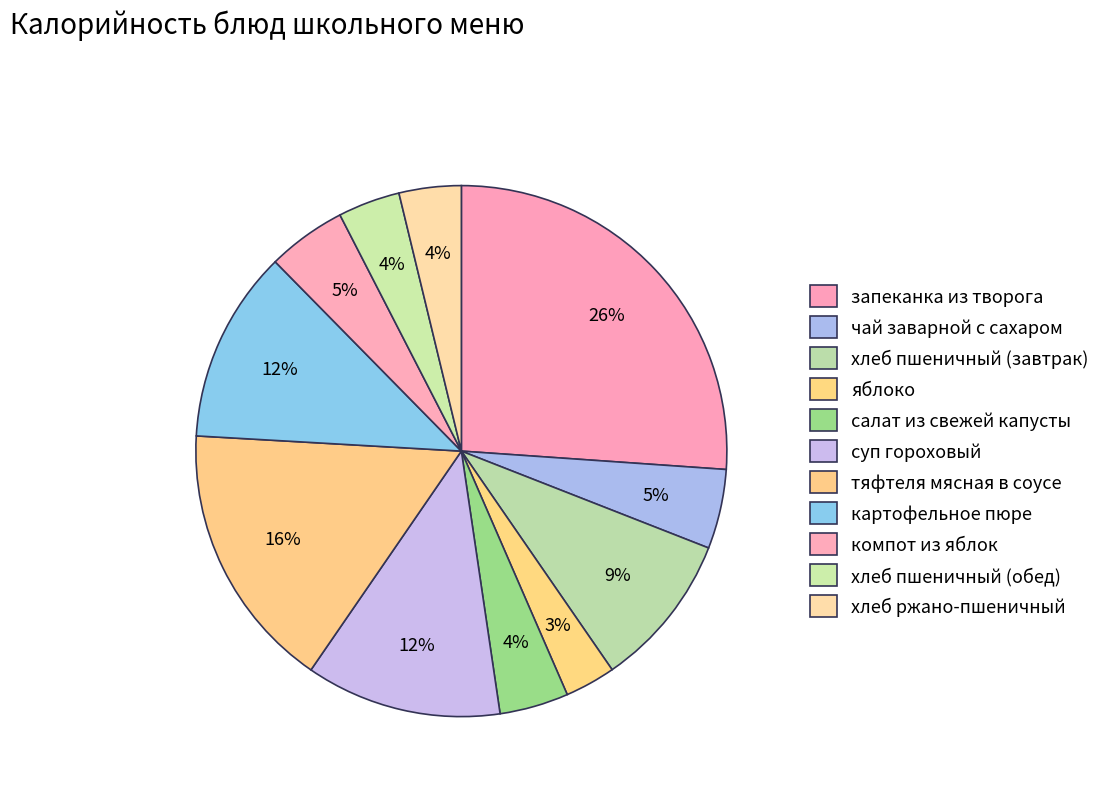

What percentage is the запеканка из творога slice, to the nearest percent?

26%